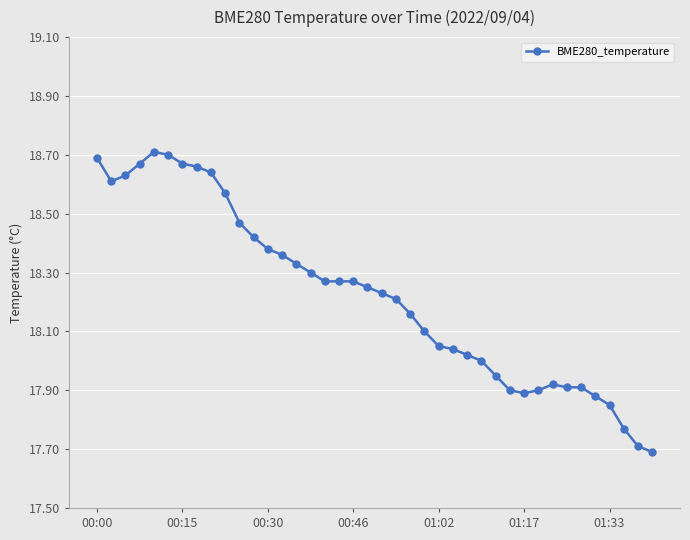

Does the chart display data point markers on the line(s)?

Yes